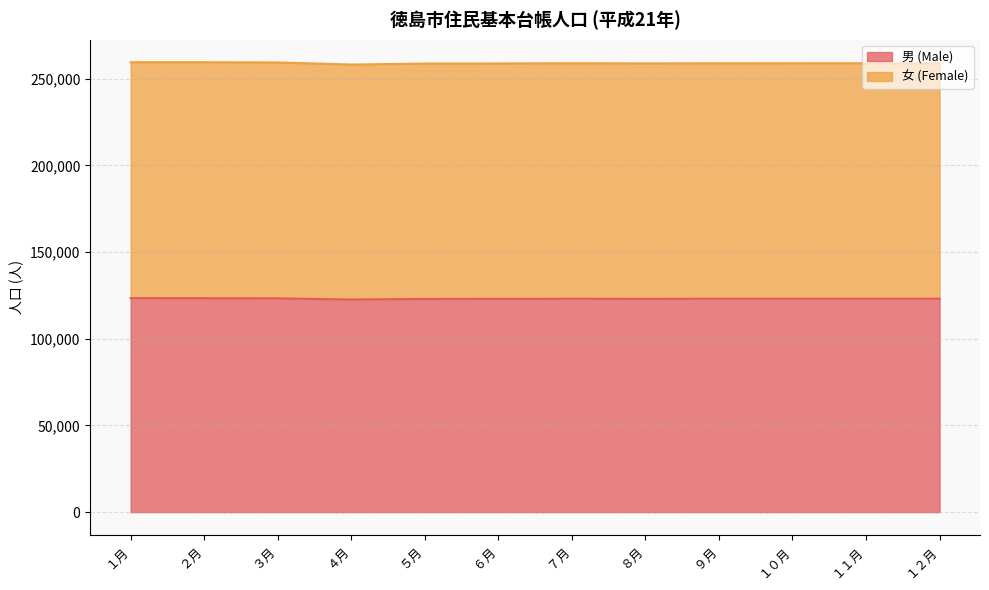

Rank the series at ８月 from highest to lowest value.

女 (Female), 男 (Male)